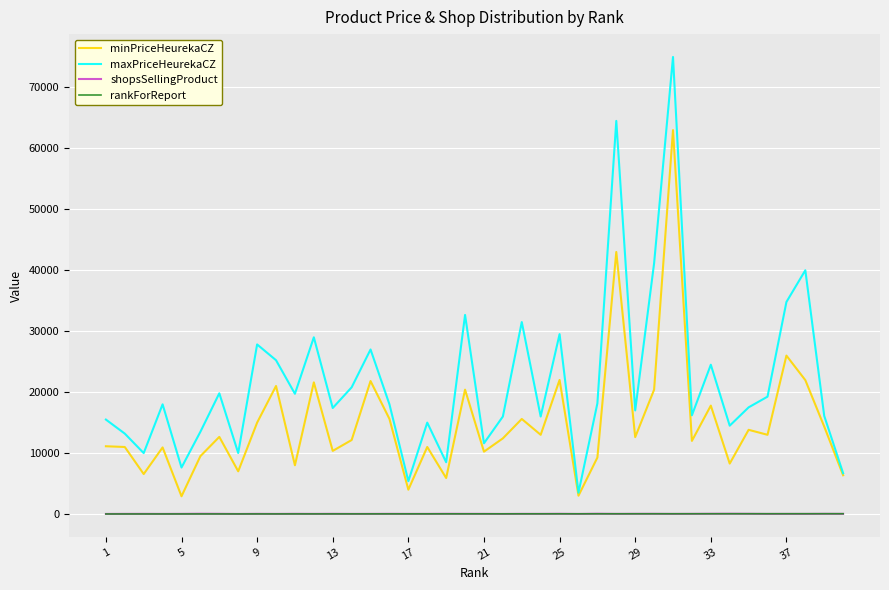

True or false: minPriceHeurekaCZ and shopsSellingProduct intersect in this chart.

False